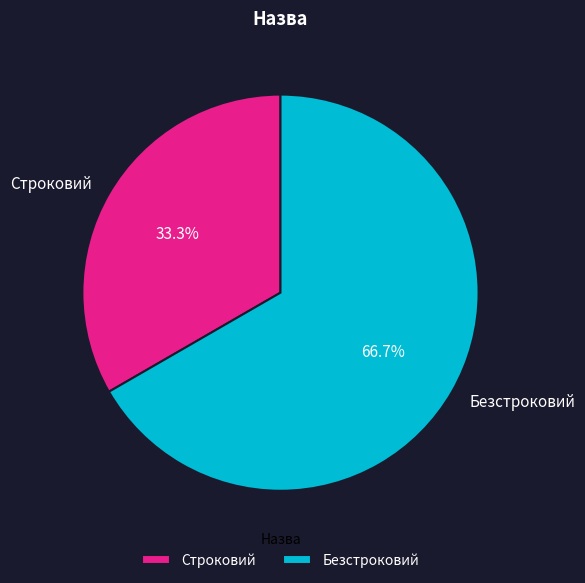

The Безстроковий slice represents 67% of the pie. True or false?

True